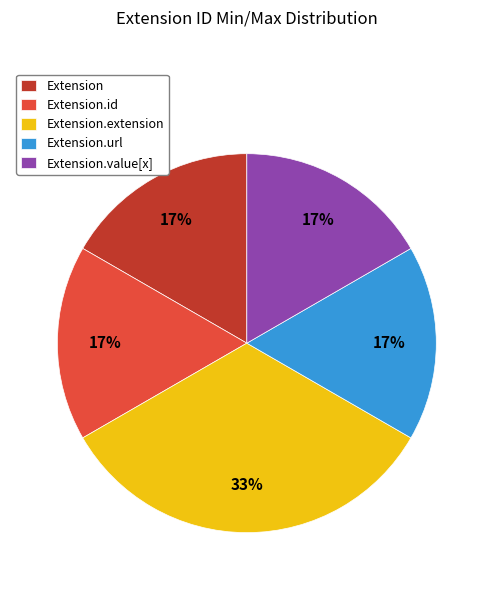

How many segments does this pie chart have?

5